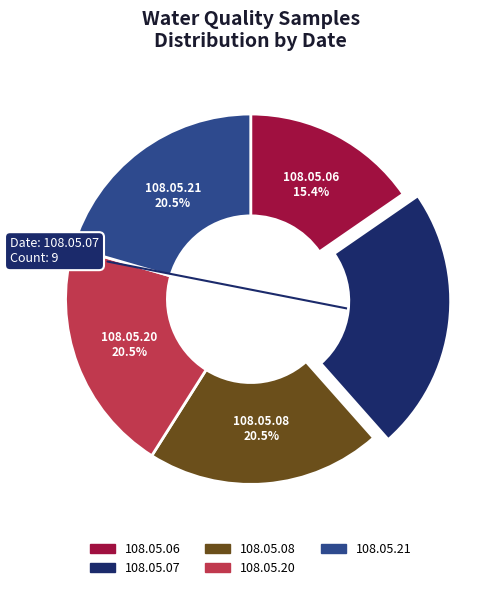

To the nearest percent, what is the difference between the largest and smallest slice percentages?

8%